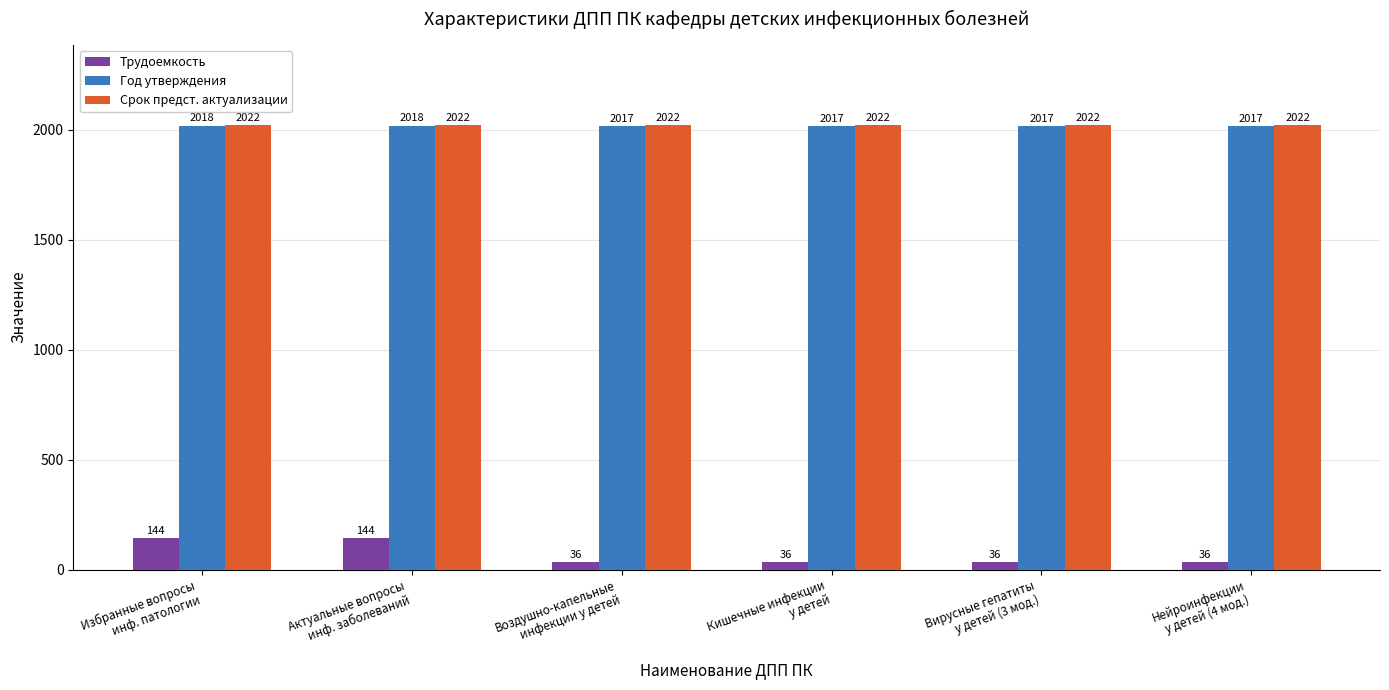

Which series has the largest range (max minus min)?

Трудоемкость